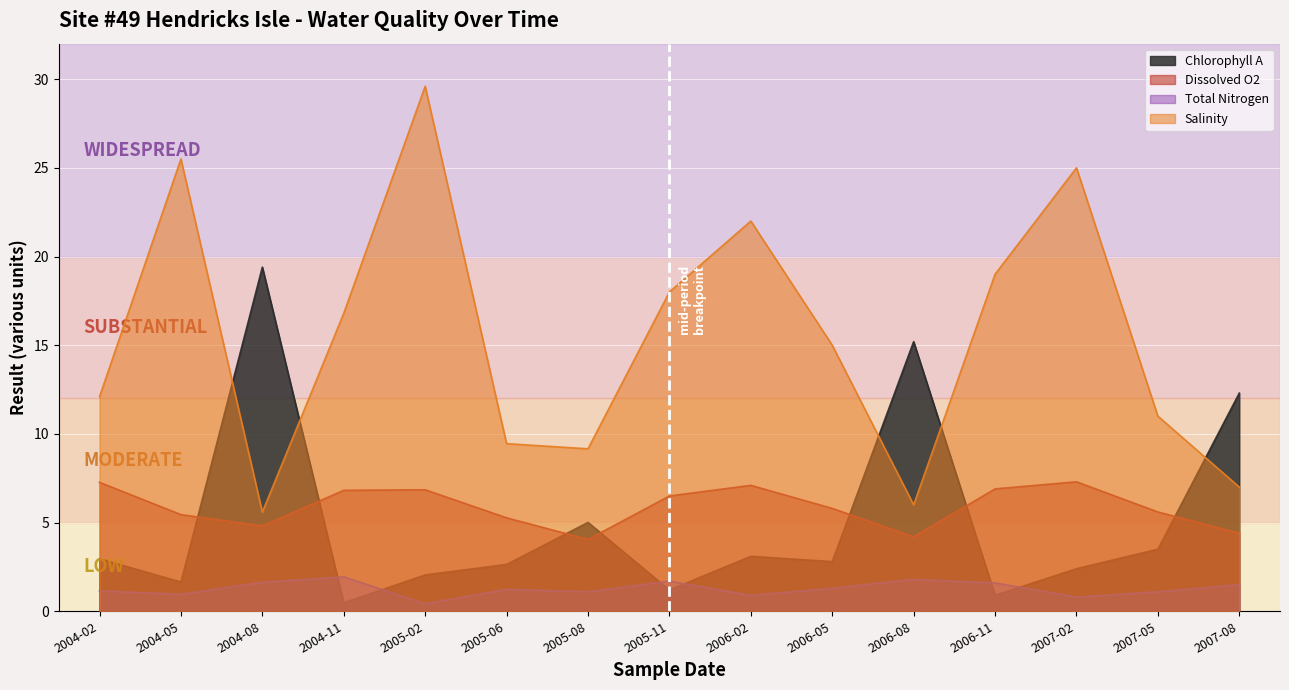

List the series in order of their peak value, highest first.

Salinity, Chlorophyll A, Dissolved O2, Total Nitrogen